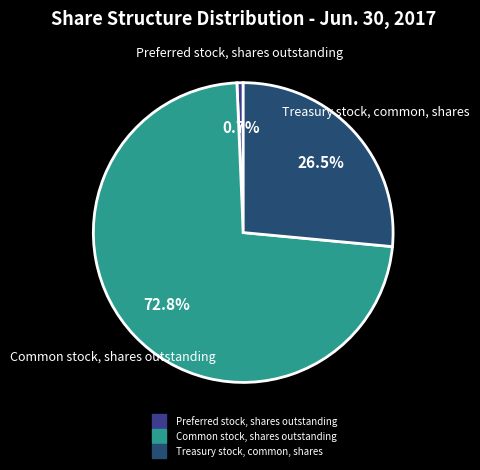

Is there a majority slice in this chart?

Yes